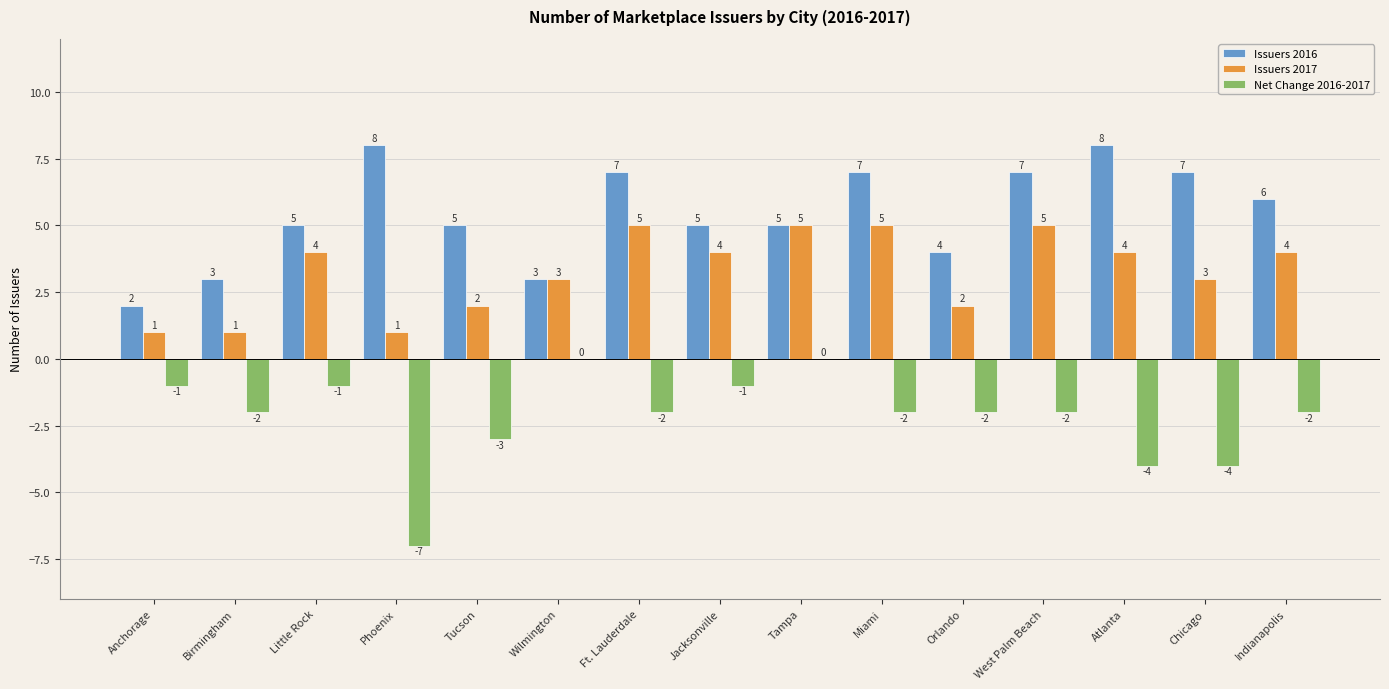

What is the average value of the Issuers 2017 series?

3